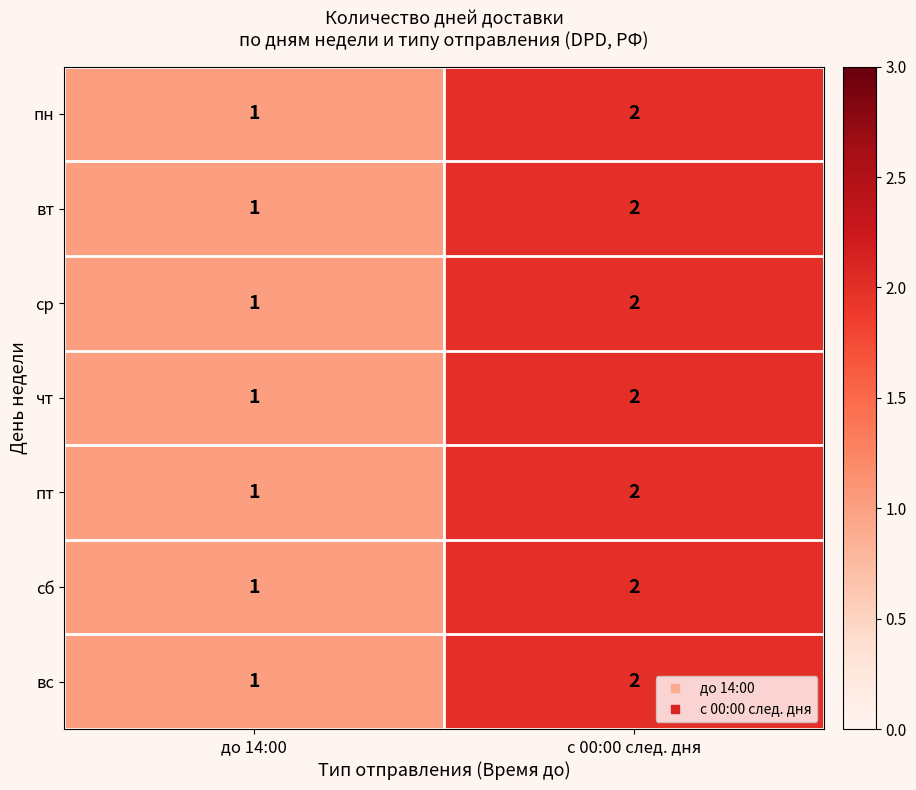

Rank the categories by пт value from lowest to highest.

до 14:00, с 00:00 след. дня